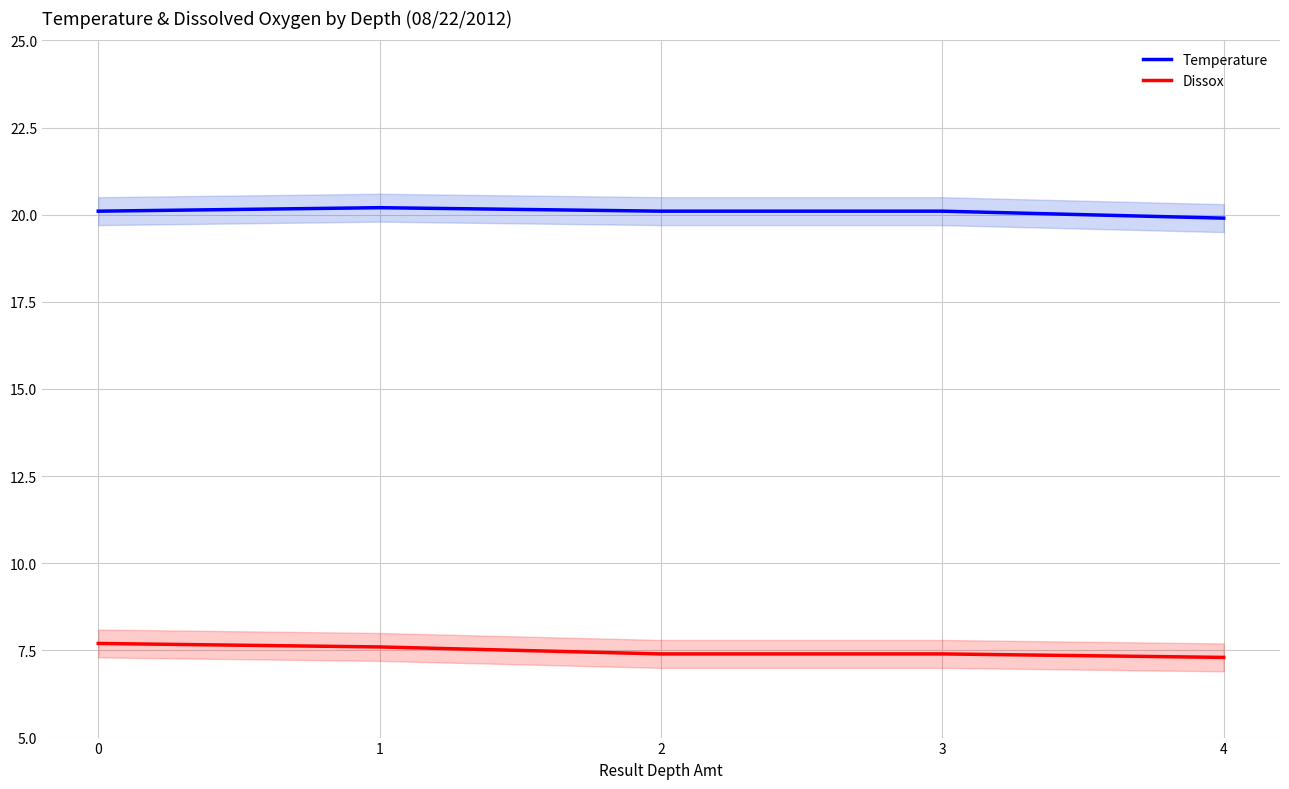

What is the spread (max minus min) of values at 3?

12.7